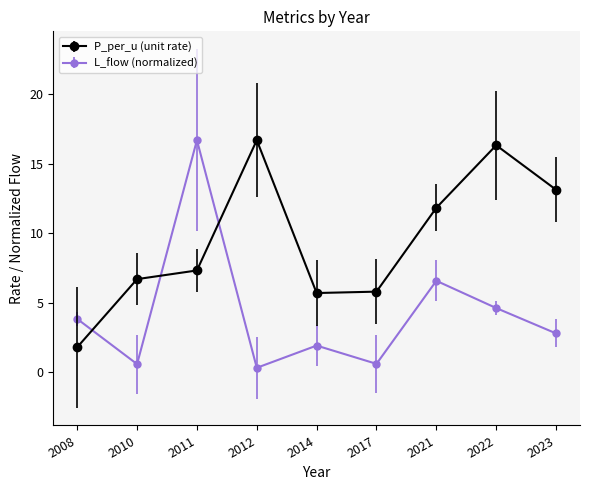

How many series are shown in this chart?

2